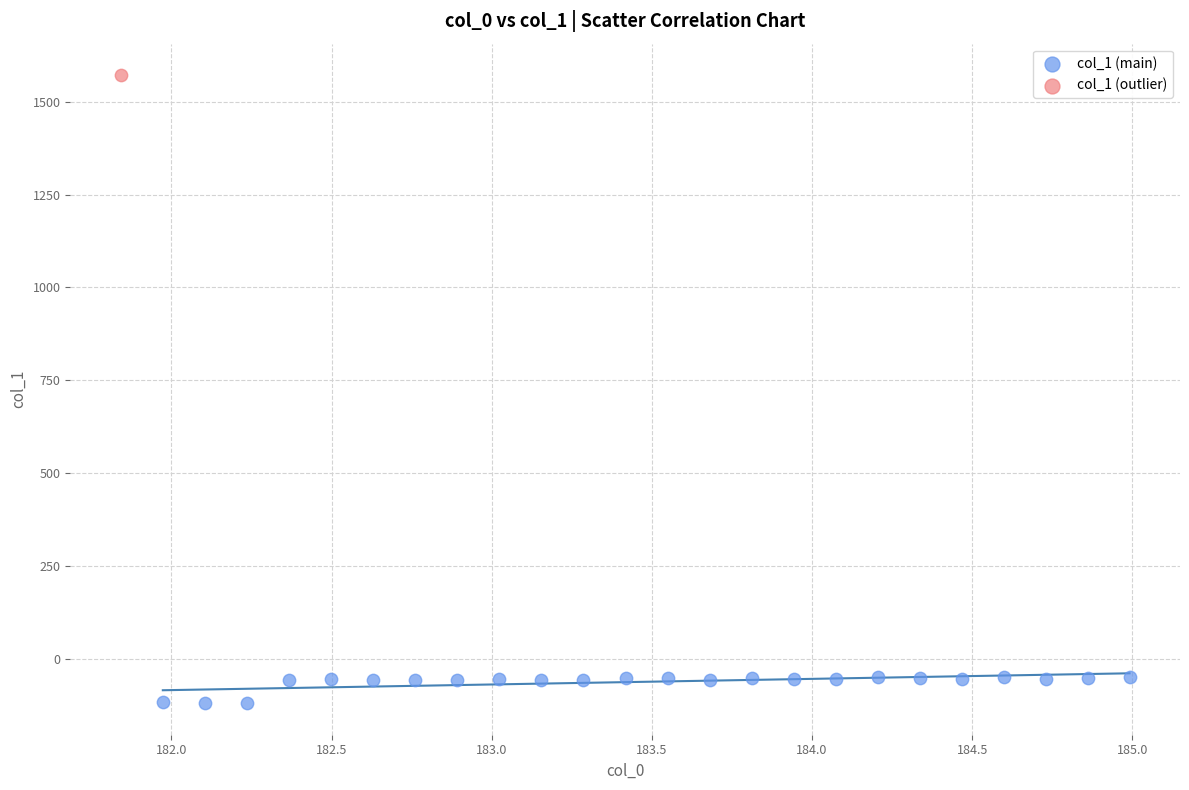

What are all the series names shown in the legend?

col_1 (main), col_1 (outlier)